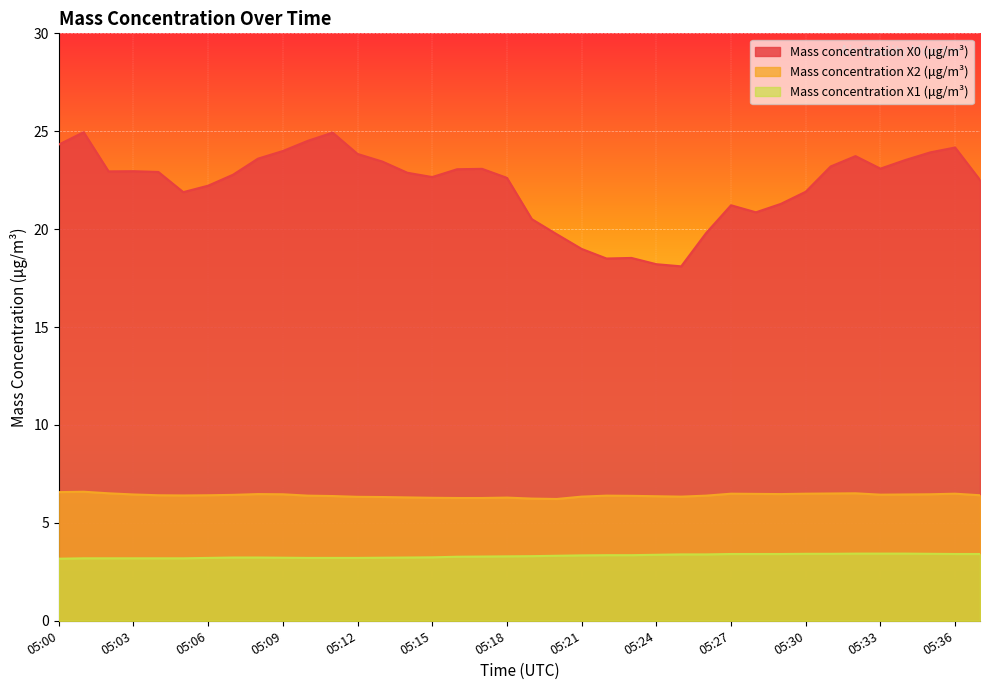

Is the value of Mass concentration X2 (μg/m³) at 05:12 greater than the value of Mass concentration X1 (μg/m³) at 05:03?

Yes